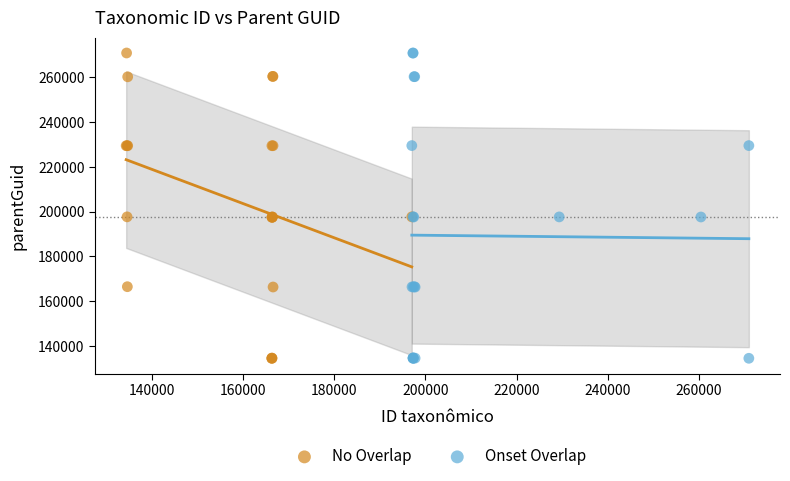

What are all the series names shown in the legend?

No Overlap, Onset Overlap